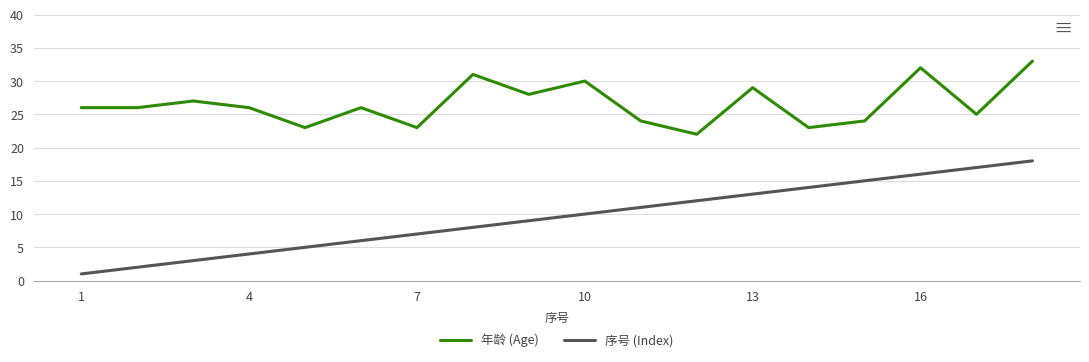

What is the maximum value for 年龄 (Age)?

33